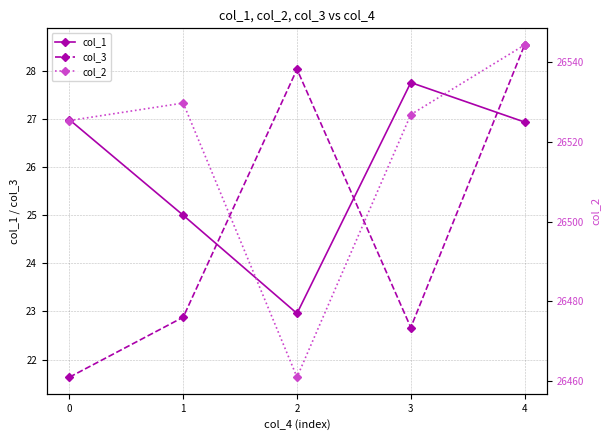

What is the sum of the col_2 values at 3 and 1?

53056.7